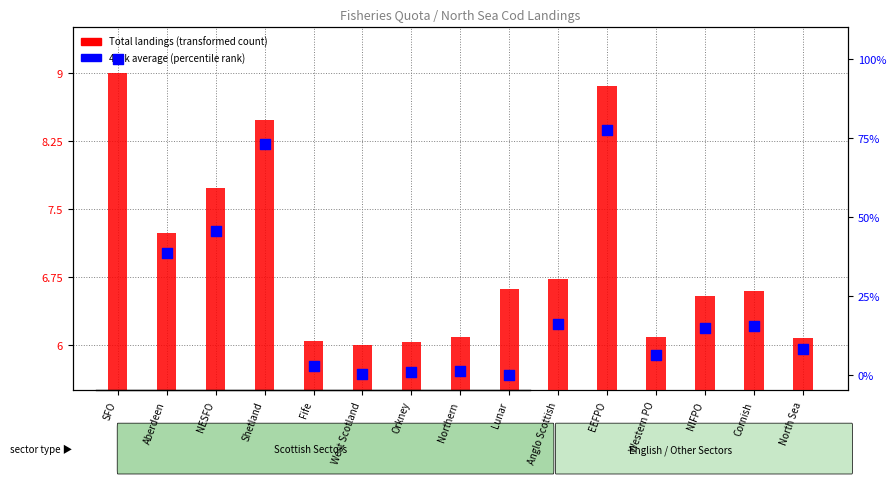

At how many categories does at least one series exceed 71?

3